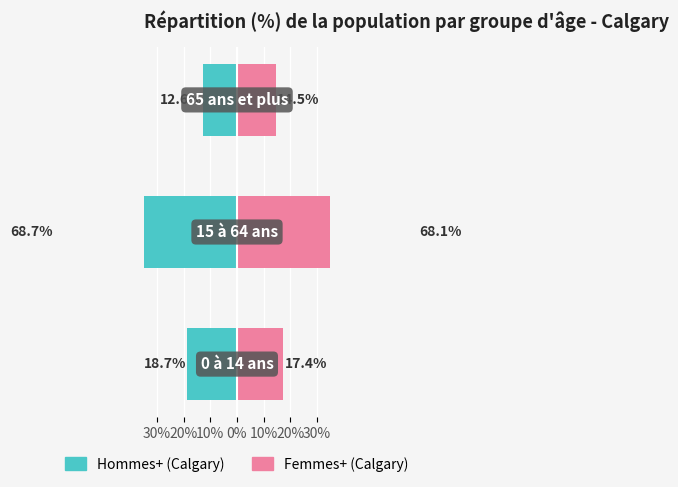

How many categories are shown in the chart?

3